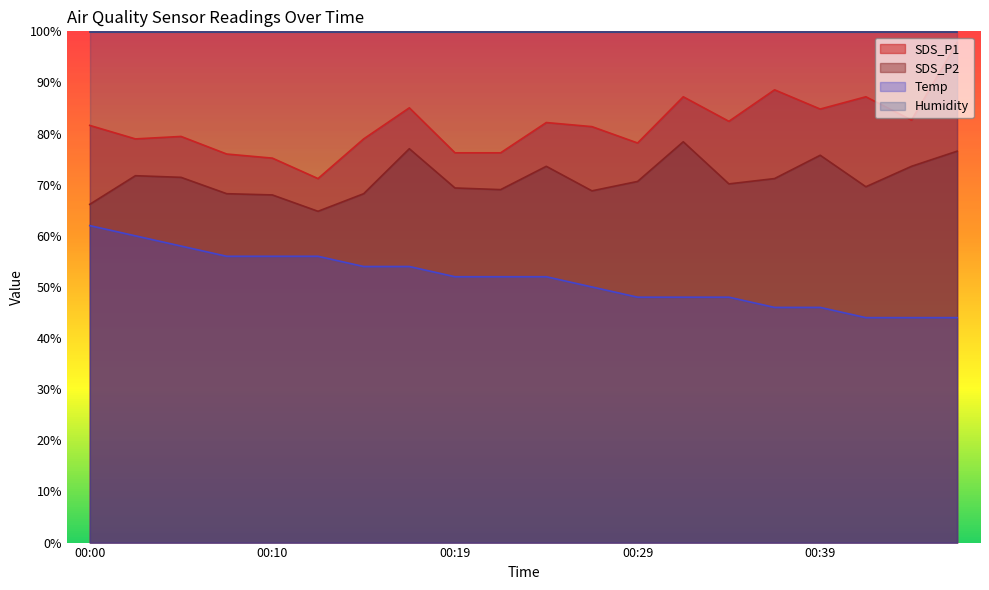

Where does the Temp series first go above 52?

00:00